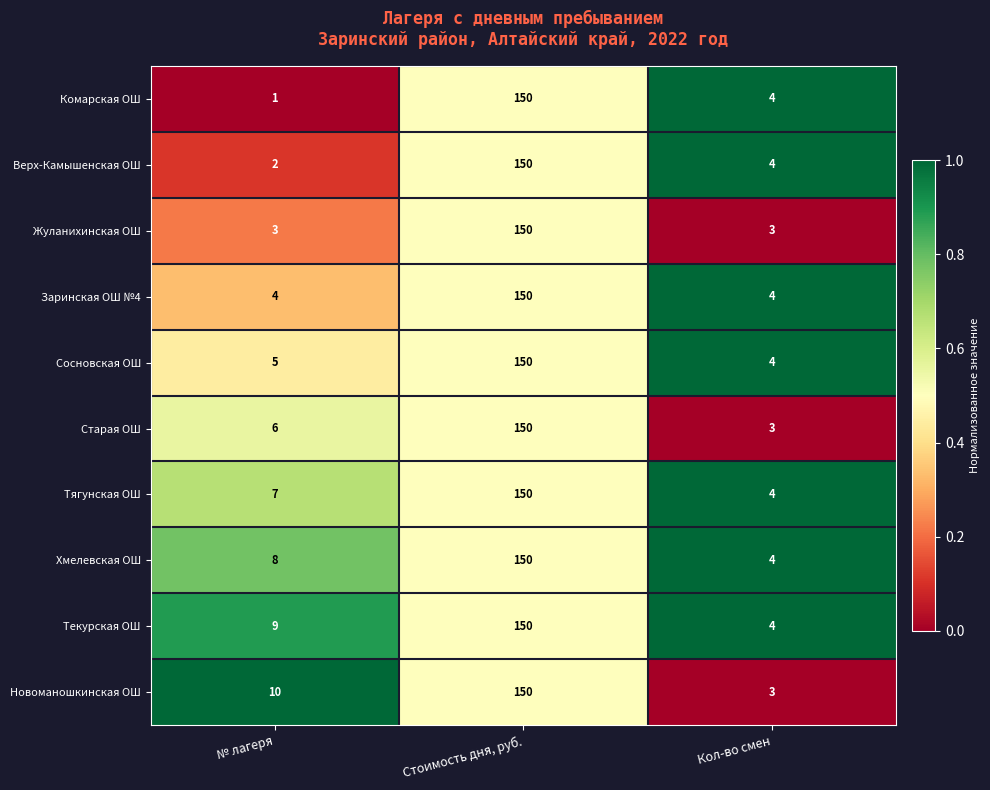

What is the average value of the Хмелевская ОШ series?

54